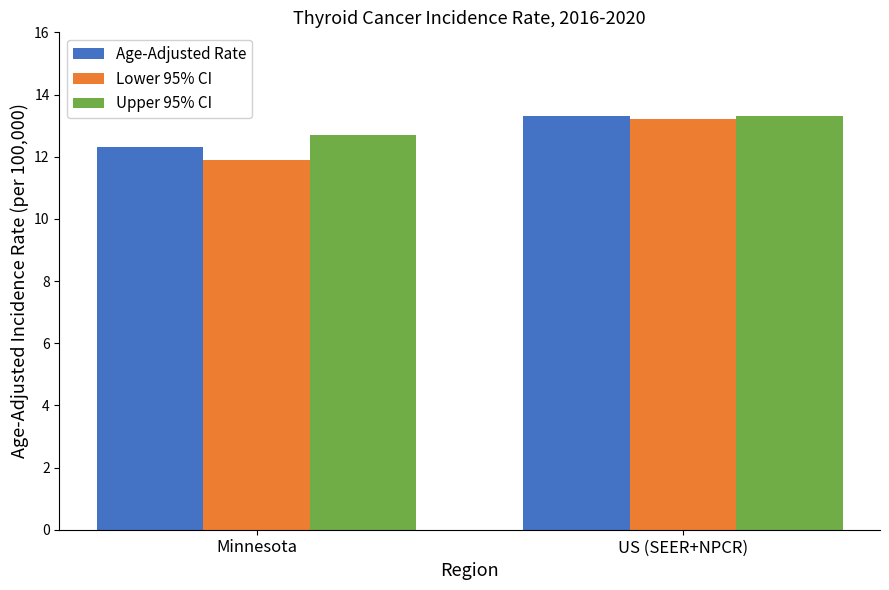

Is the value of Lower 95% CI at Minnesota greater than the value of Upper 95% CI at Minnesota?

No